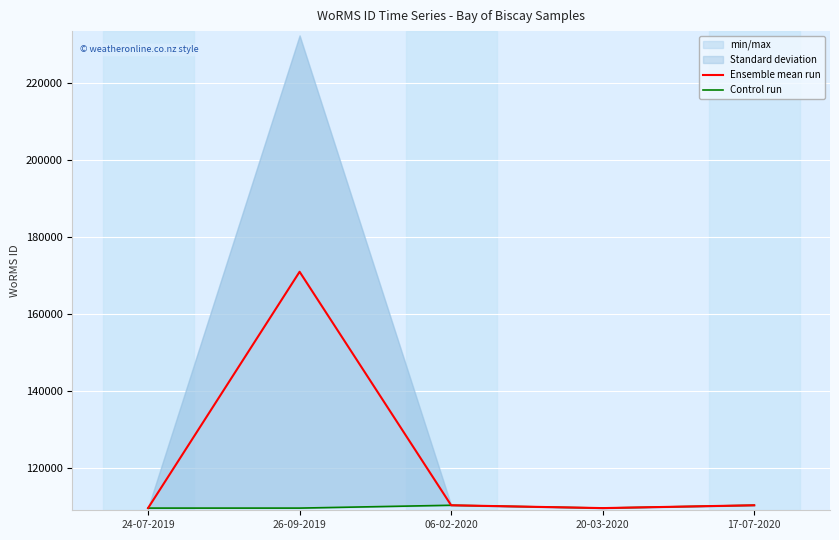

What value does the Ensemble mean run series have at 17-07-2020, to the nearest 50?

110300